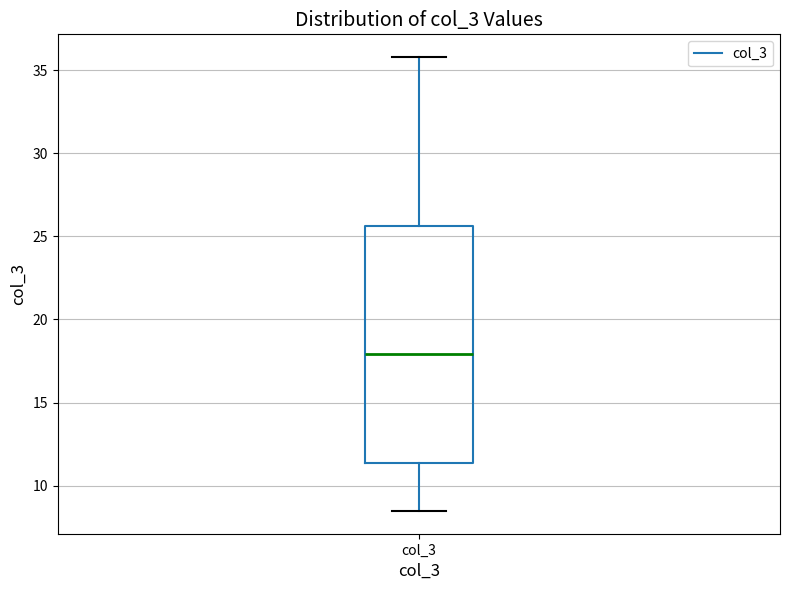

Where does the median line of the box for col_3 sit on the y-axis? The values are not printed on the chart, so give them approximately, as read against the axis.

18.0